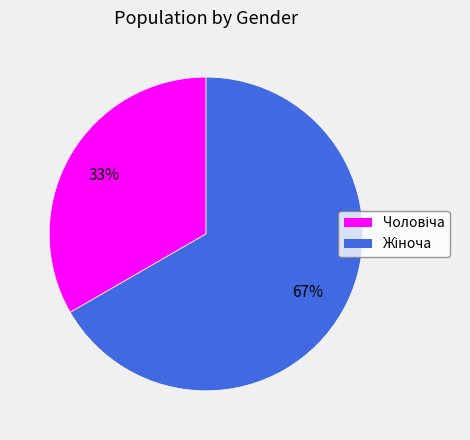

To the nearest percent, what is the average slice percentage?

50%